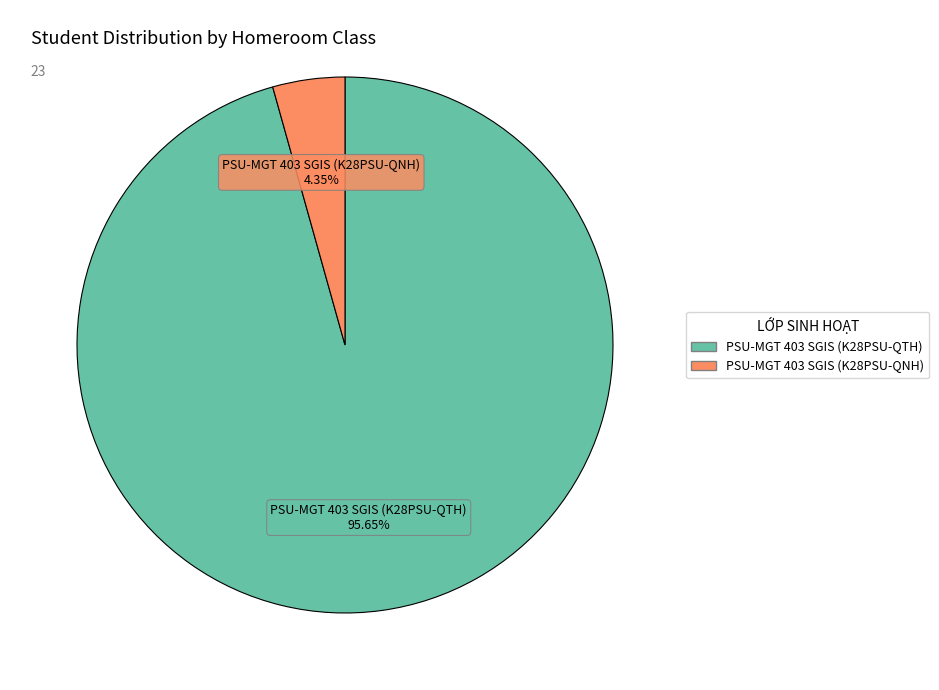

Between PSU-MGT 403 SGIS (K28PSU-QNH) and PSU-MGT 403 SGIS (K28PSU-QTH), which is larger?

PSU-MGT 403 SGIS (K28PSU-QTH)